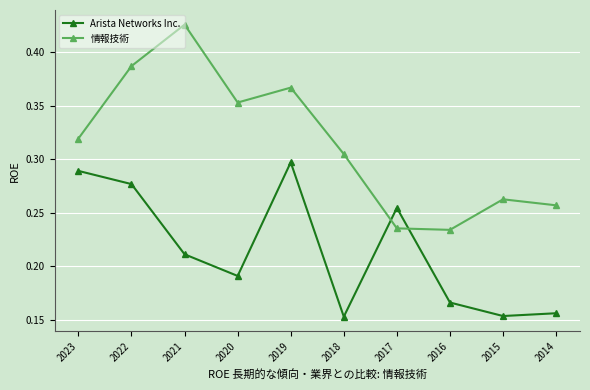

What is the sum of the 情報技術 values at 2020 and 2018?

0.7